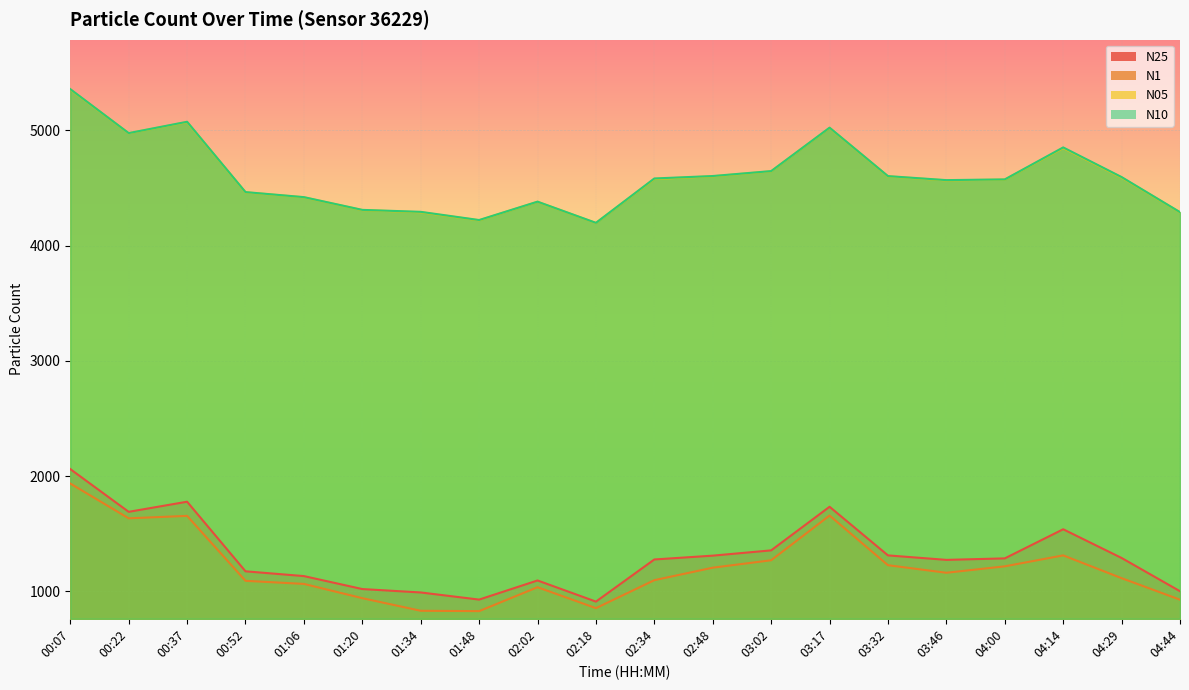

What is the sum of the N1 values at 04:14 and 00:52?

2404.6